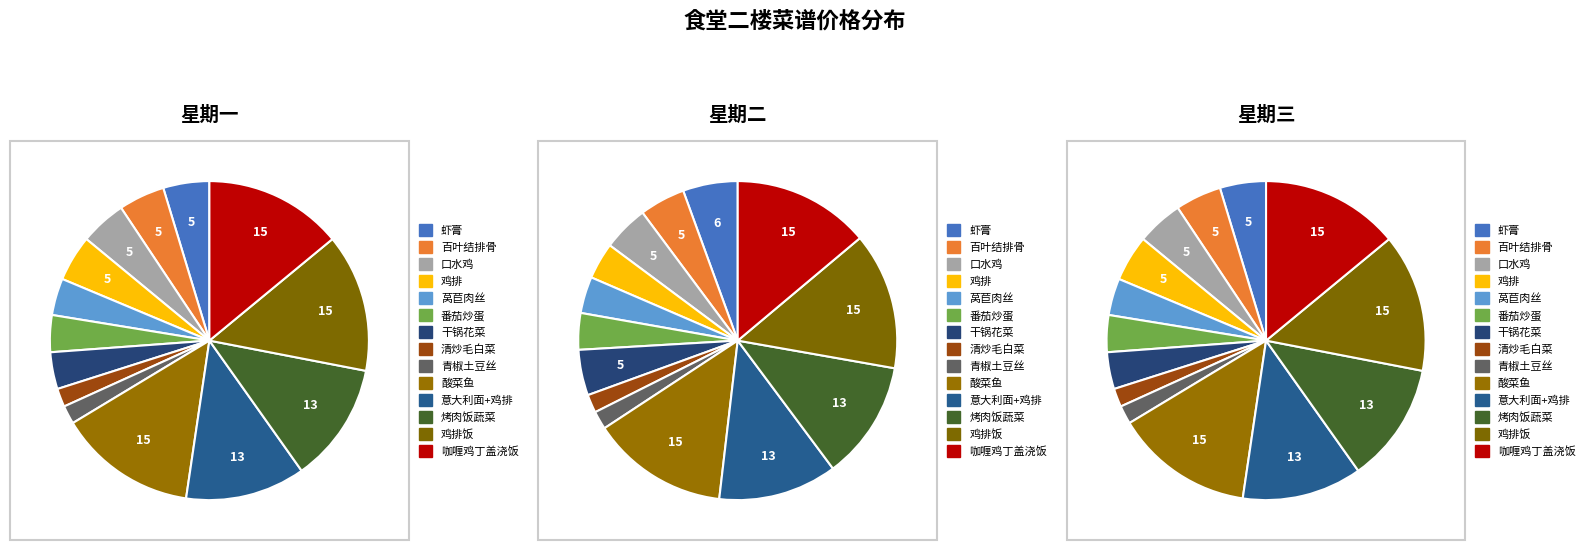

At 青椒土豆丝, list the series in order from largest to smallest.

星期一, 星期二, 星期三